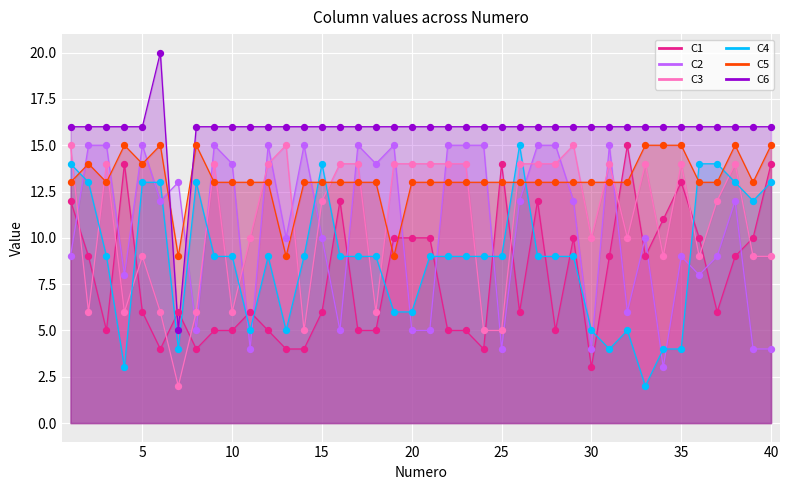

Which series has the largest total across all categories?

C6